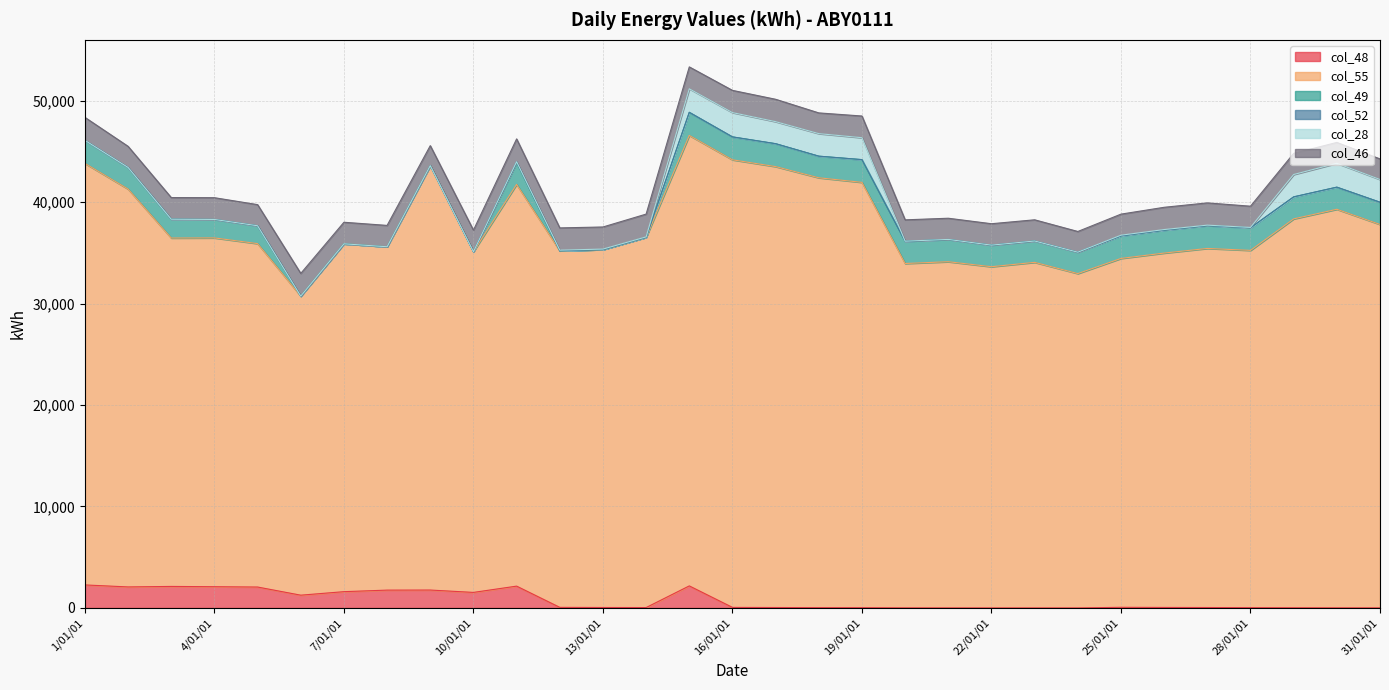

How many data points does each series have?

31